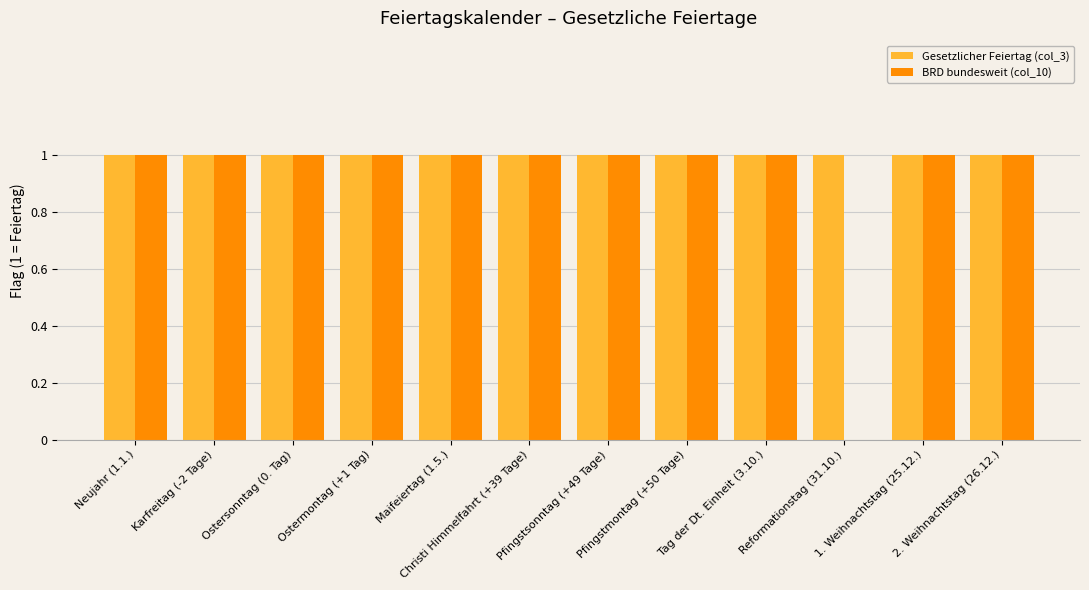

Which series has the largest total across all categories?

Gesetzlicher Feiertag (col_3)